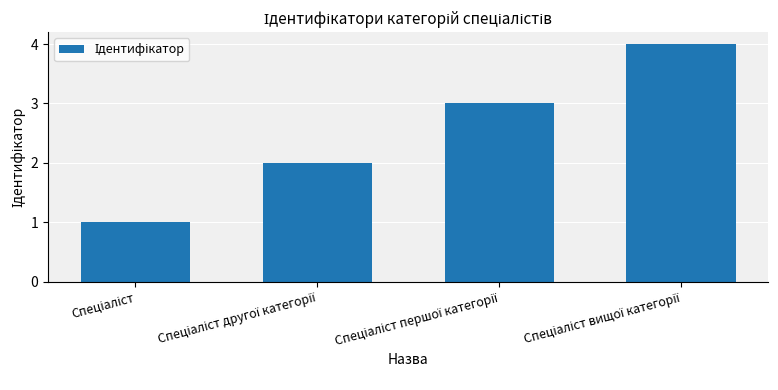

What is the greatest value displayed?

4